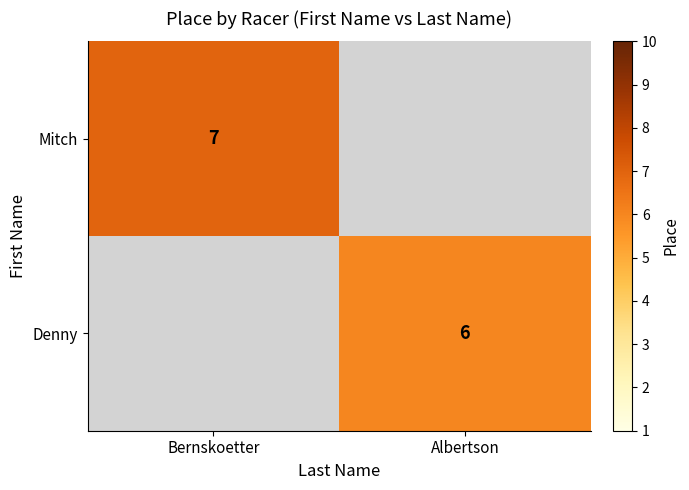

Is it true that Denny equals 8.7 at Albertson?

False